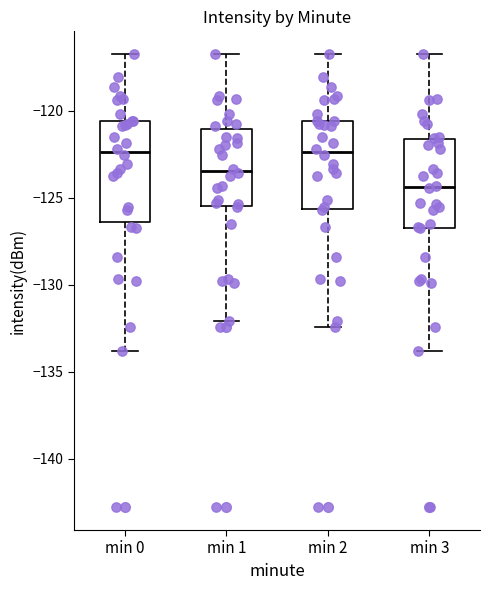

Reading left to right, read every box against the y-axis: the position of its median line, the range the box covers, and the ends of its whiskers. The values are not printed on the chart, so give them approximately, as read against the axis.

min 0: median -122.5, box -126.5 to -120.5, whiskers -134.0 to -116.5
min 1: median -123.5, box -125.5 to -121.0, whiskers -132.0 to -116.5
min 2: median -122.5, box -125.5 to -120.5, whiskers -132.5 to -116.5
min 3: median -124.5, box -126.5 to -121.5, whiskers -134.0 to -116.5